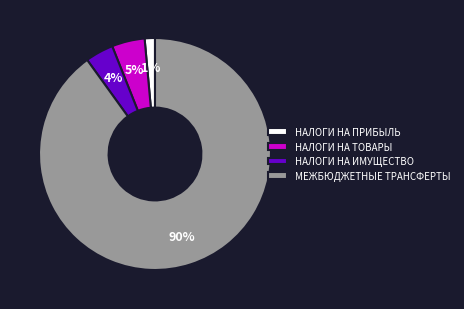

Between НАЛОГИ НА ТОВАРЫ and НАЛОГИ НА ПРИБЫЛЬ, which is larger?

НАЛОГИ НА ТОВАРЫ